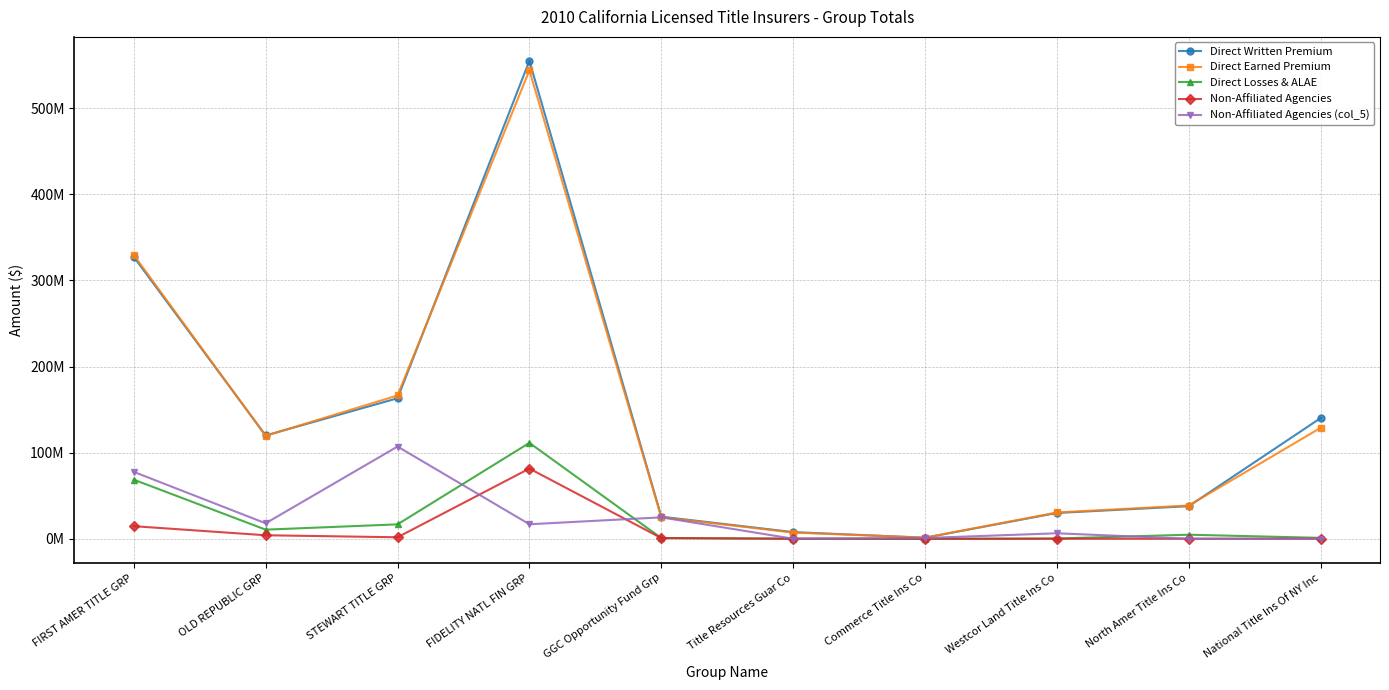

Reading left to right, transcribe all the data shown in this chart.

Direct Written Premium: 327410581	119978751	163191841	555209601	25660577	7705673	1185879	29930105	37842079	140193688
Direct Earned Premium: 329577441	119525356	166457177	544168241	25024615	7153016	1290532	30488313	38612284	128860327
Direct Losses & ALAE: 68628035	10553681	16711358	111372499	758639	0	-262716	285934	4677663	999050
Non-Affiliated Agencies: 14586600	4049382	1700422	81521442	816307	16710	24818	0	0	0
Non-Affiliated Agencies (col_5): 77676680	17943924	107093667	16832585	24844270	0	835822	6344189	0	0